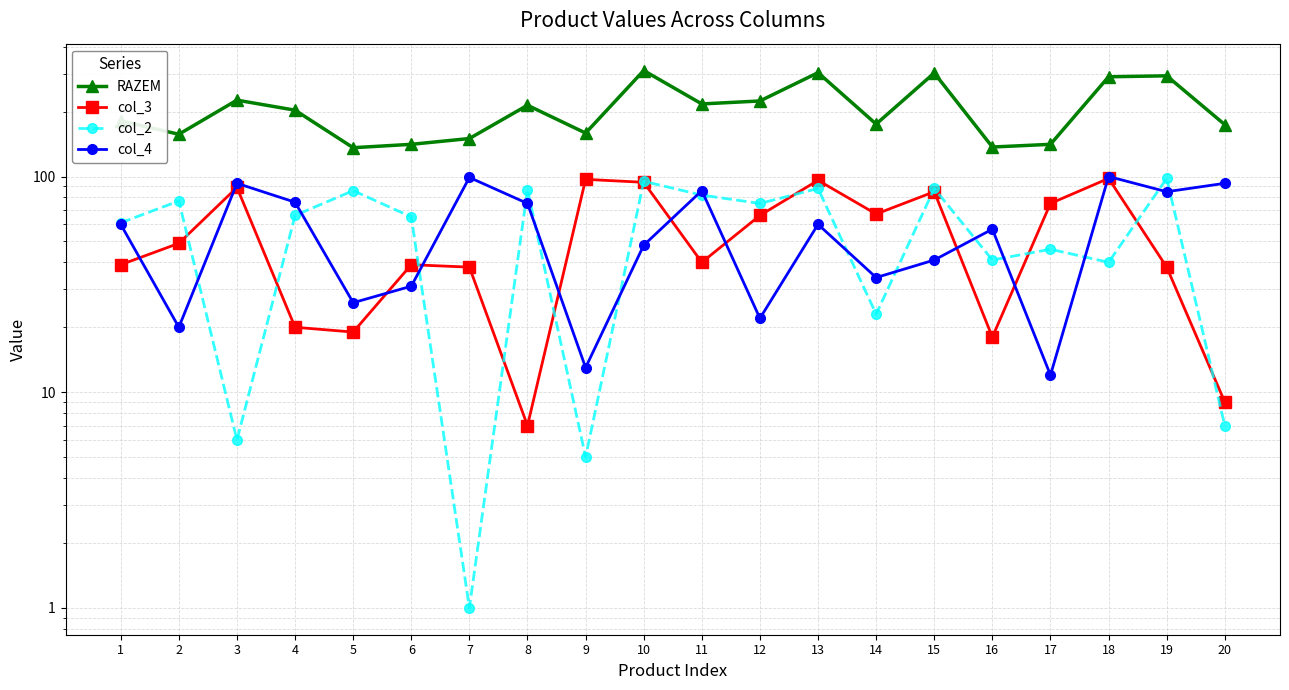

Is it true that col_2 equals 87 at 8?

True